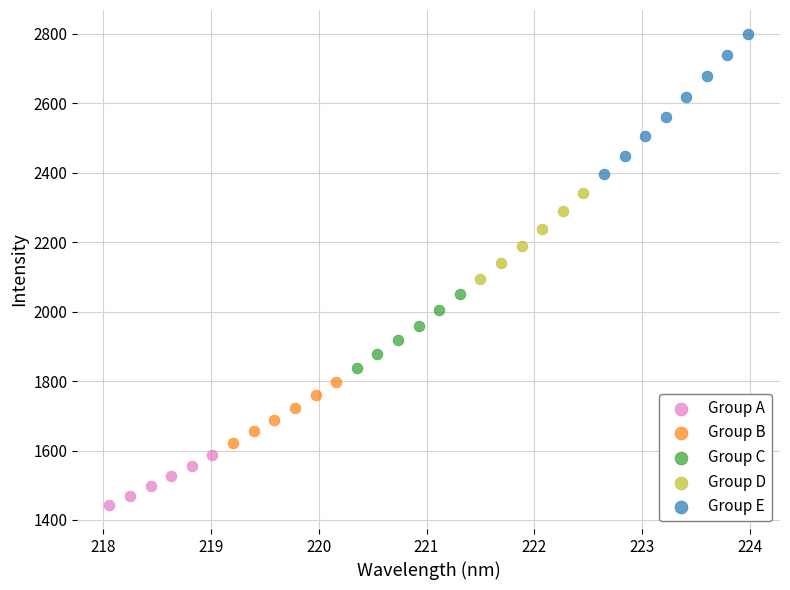

Which series has the widest spread of Y values?

Group E